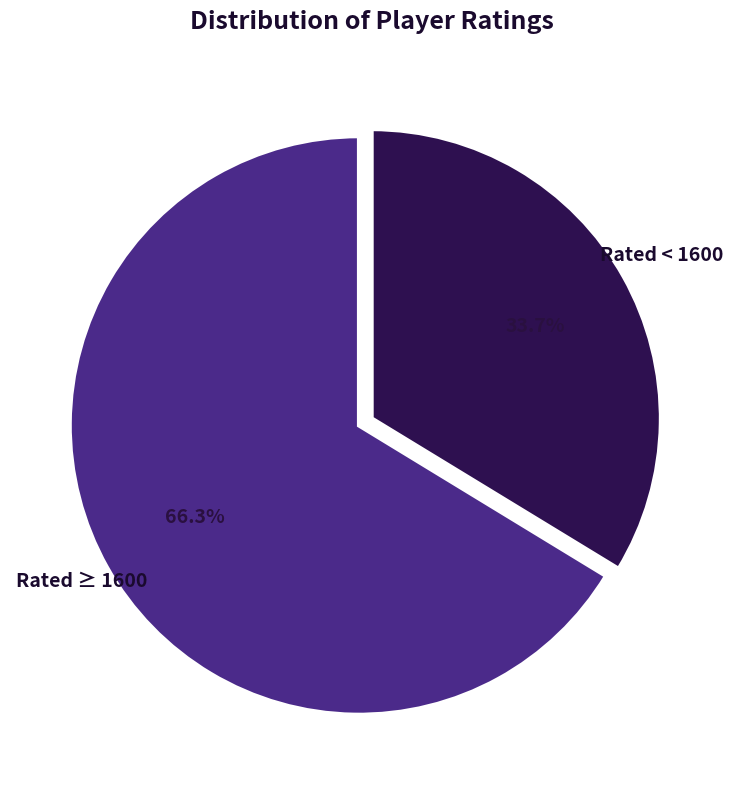

Which category has the smallest portion of the pie?

Rated < 1600